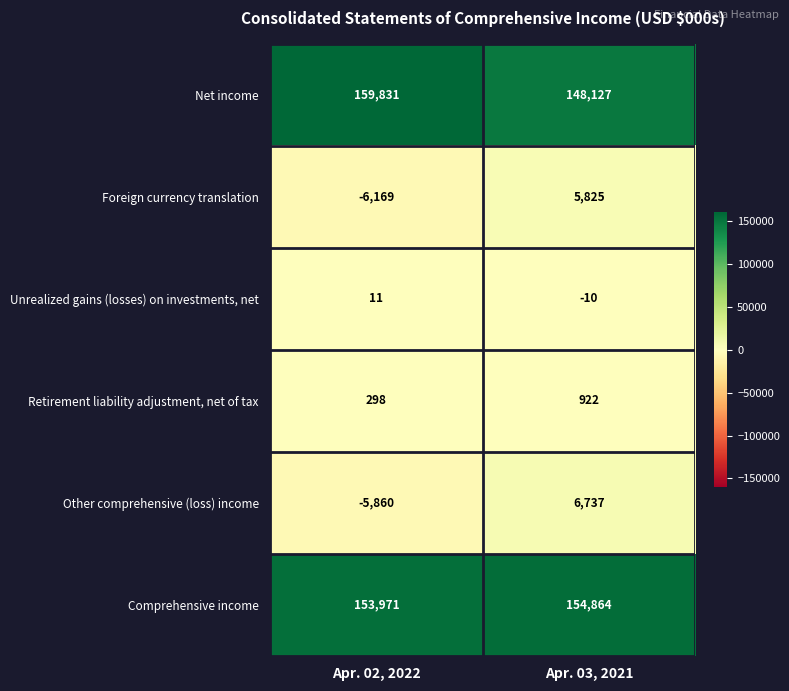

Which category has the highest value across all series?

Apr. 02, 2022